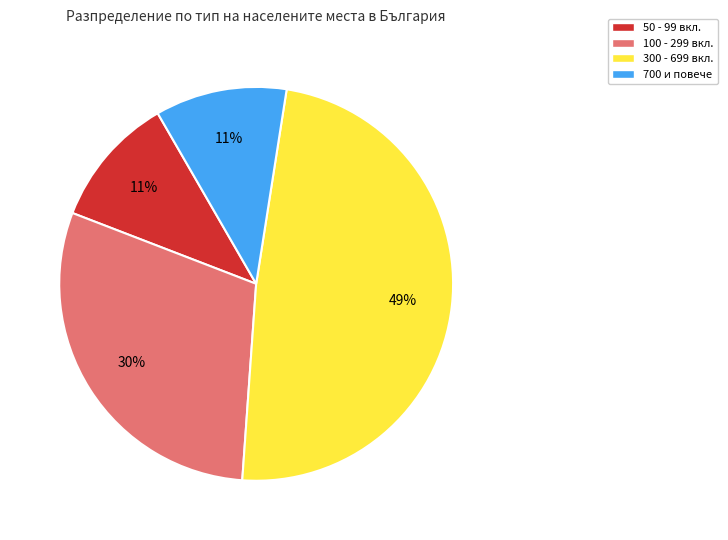

Is there any slice that represents more than half of the pie?

No